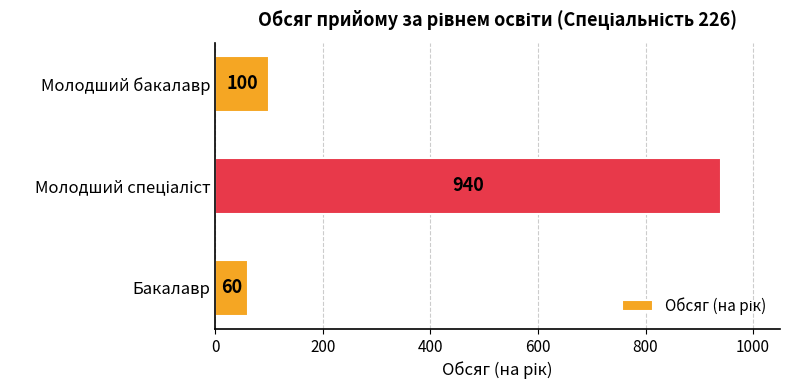

How many bars are there in total?

3